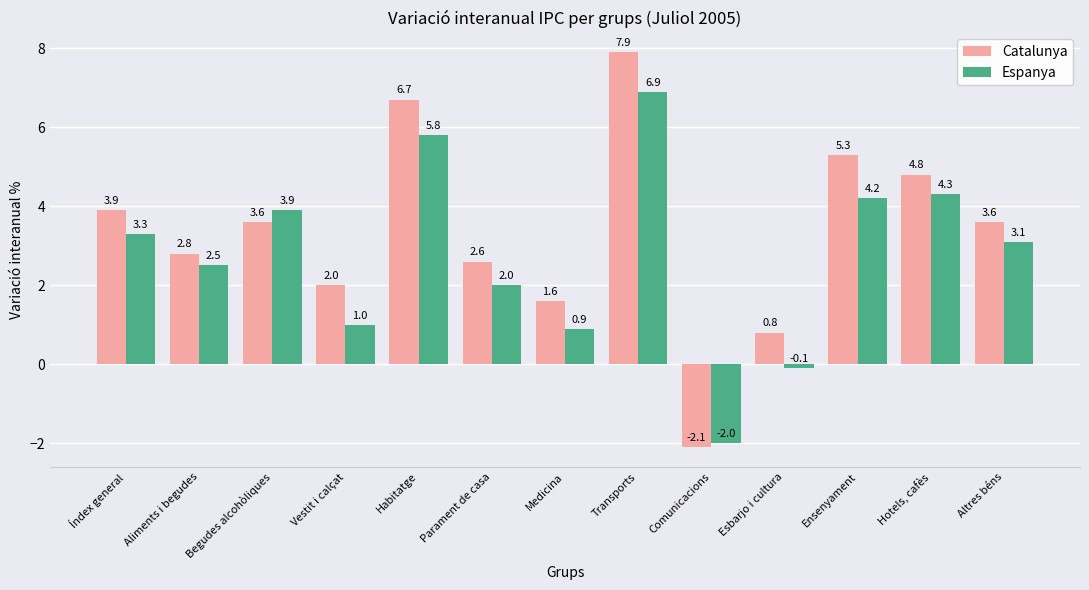

At Altres béns, list the series in order from largest to smallest.

Catalunya, Espanya